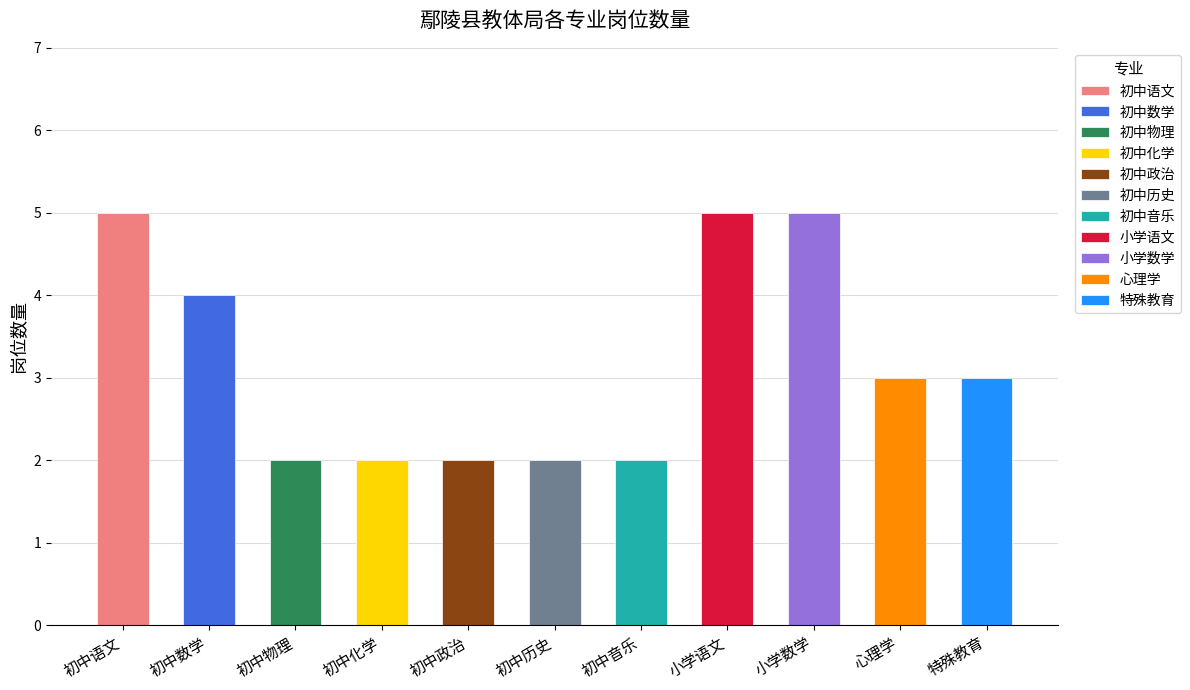

What position from the left is 初中数学?

2